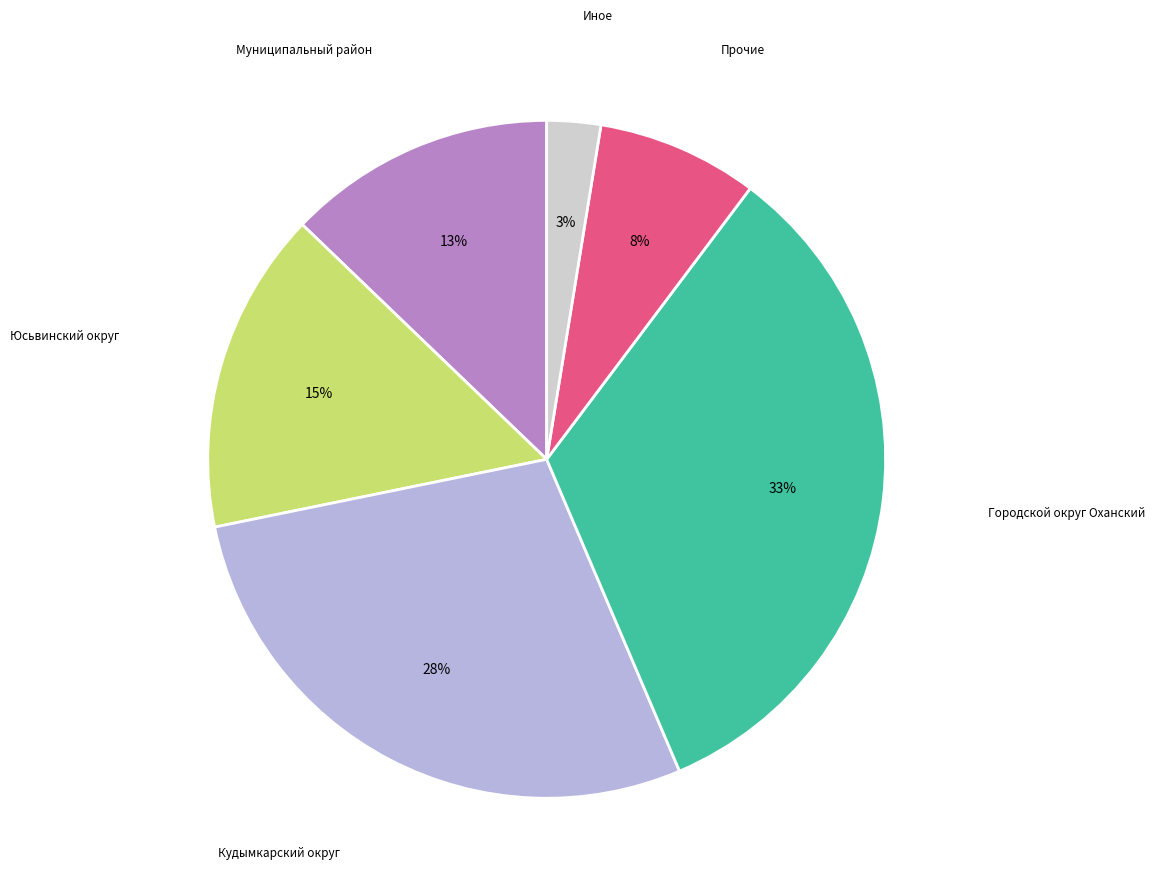

To the nearest percent, what is the average slice percentage?

17%